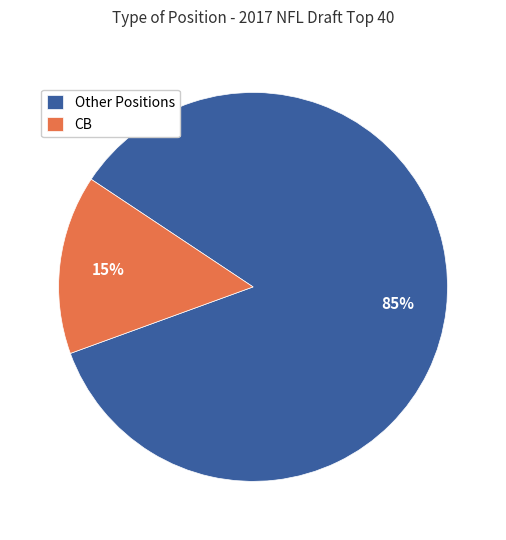

Which category accounts for the majority?

Other Positions